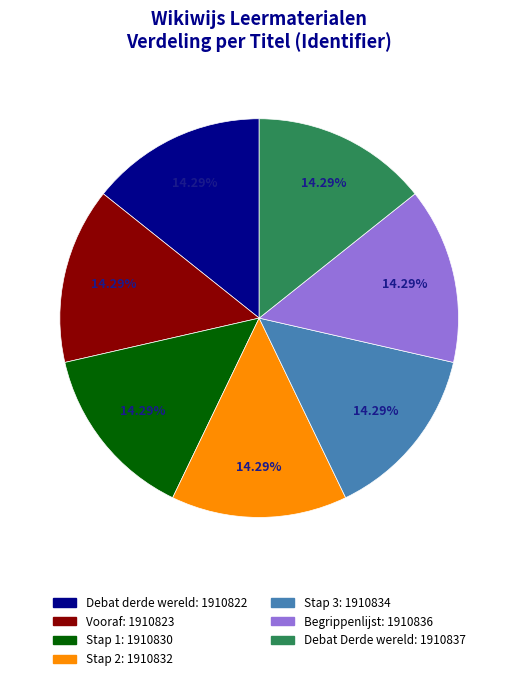

Is the sum of Stap 1 and Debat Derde wereld greater than half?

No